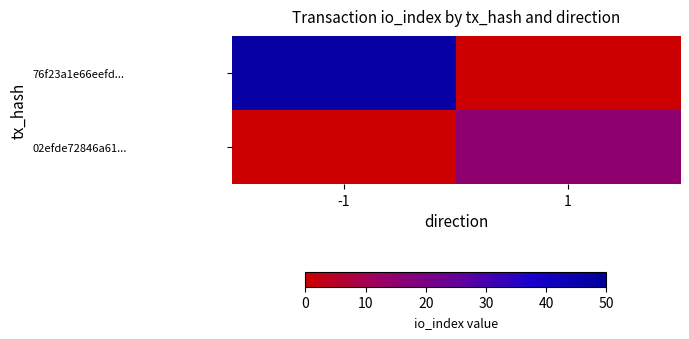

Between 1 and -1, which is larger?

-1